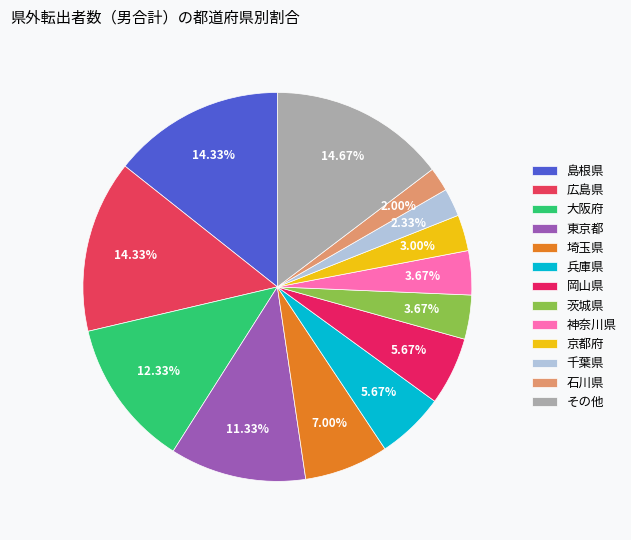

Is it true that 島根県 is 6% of the pie?

False